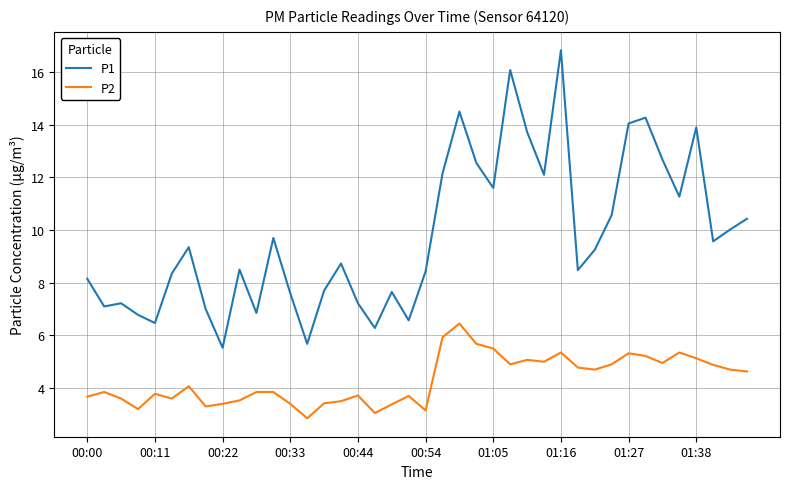

What is the maximum value for P2?

6.5